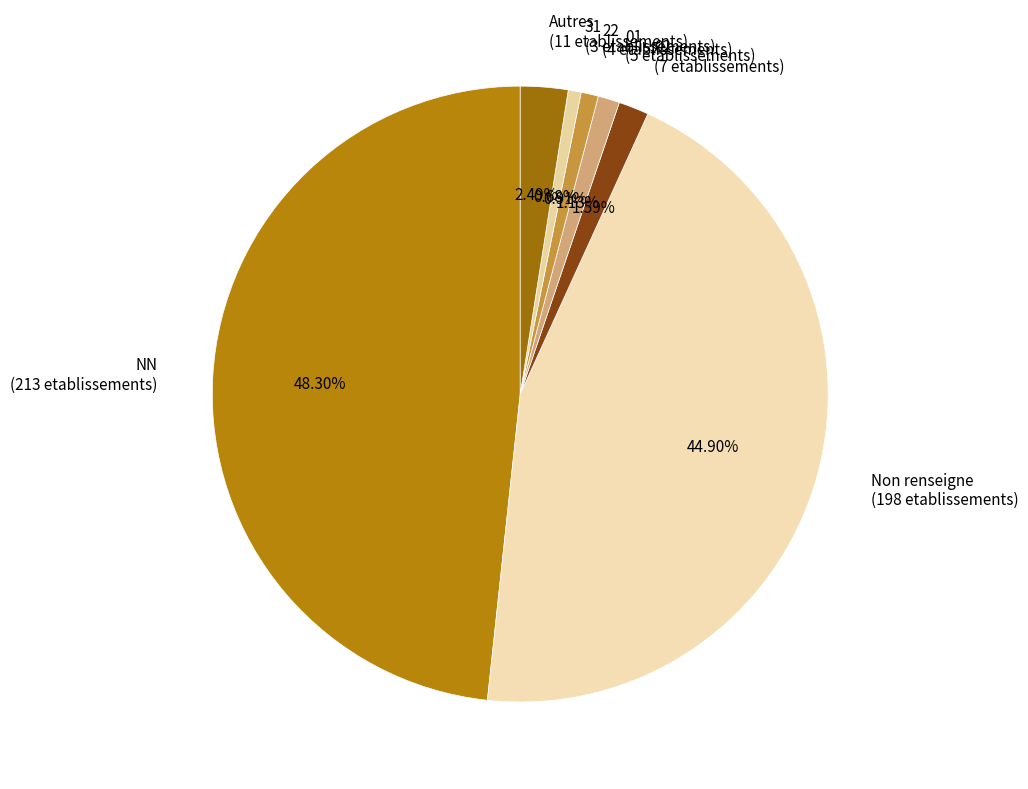

Is there a majority slice in this chart?

No